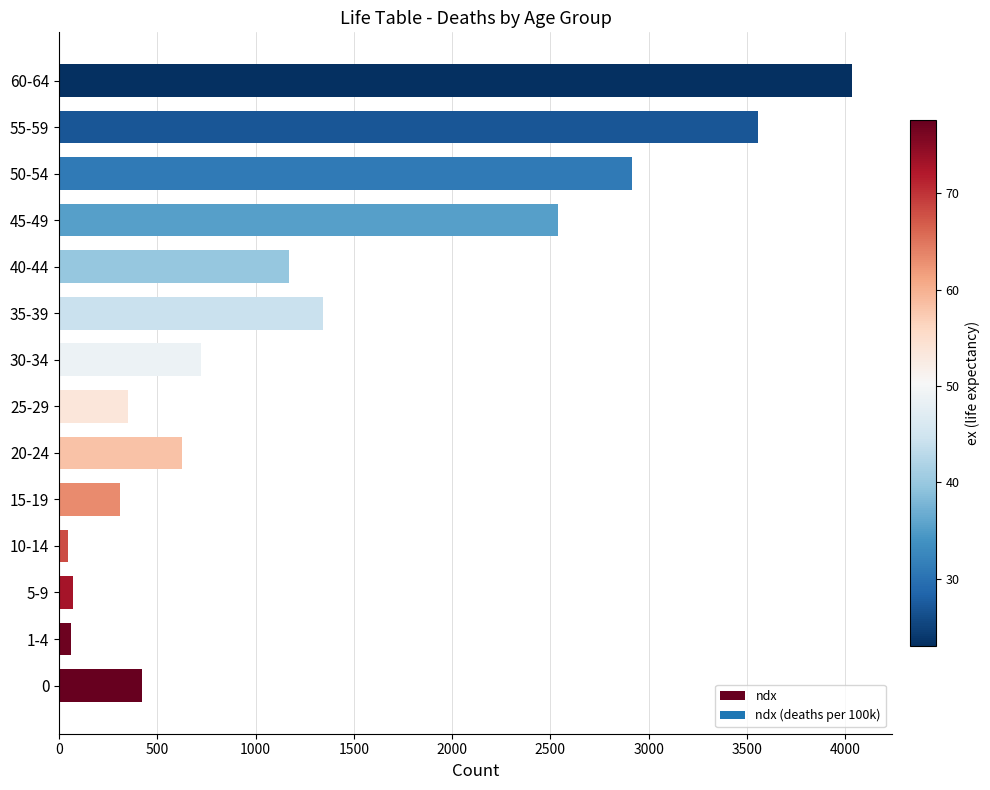

What is the sum of all values?

18173